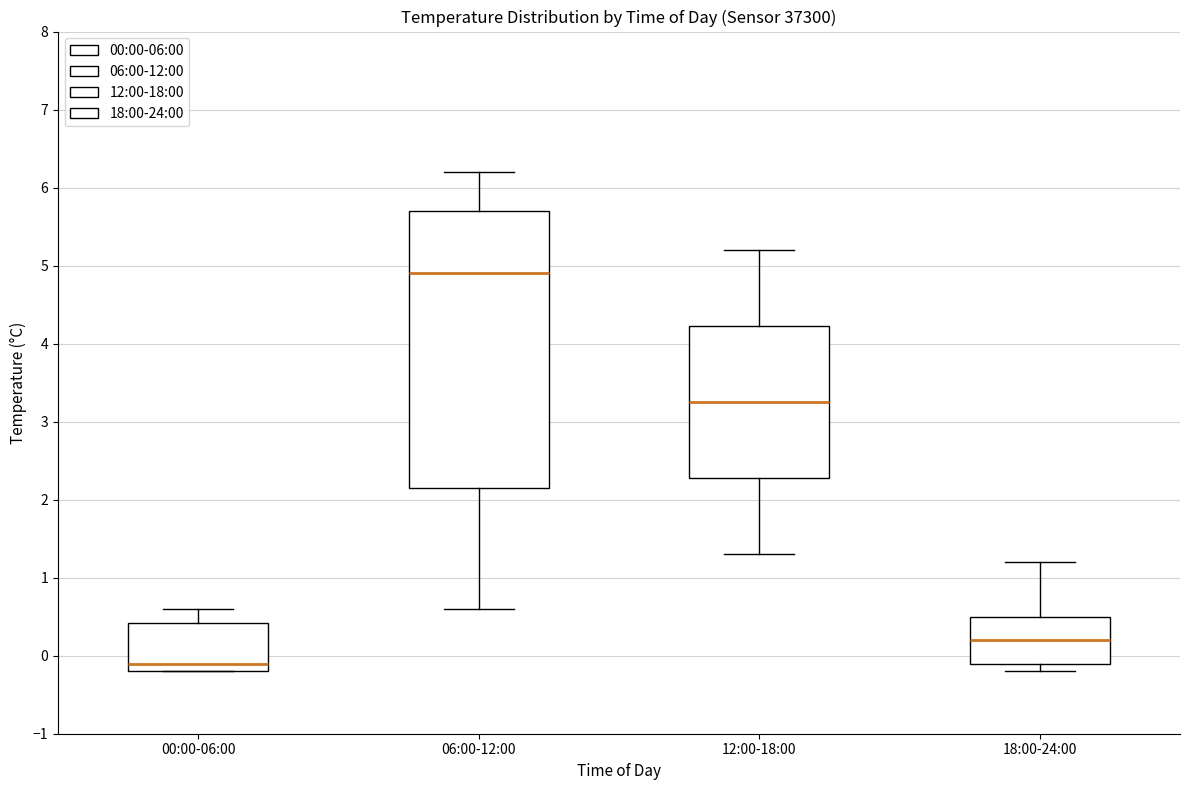

Reading left to right, transcribe this box plot: for each box, give where its median line is, the range the box spans, and where its two whiskers end, as read against the y-axis. The values are not printed on the chart, so give them approximately, as read against the axis.

00:00-06:00: median -0.1, box -0.2 to 0.4, whiskers -0.2 to 0.6
06:00-12:00: median 4.9, box 2.2 to 5.7, whiskers 0.6 to 6.2
12:00-18:00: median 3.3, box 2.3 to 4.2, whiskers 1.3 to 5.2
18:00-24:00: median 0.2, box -0.1 to 0.5, whiskers -0.2 to 1.2